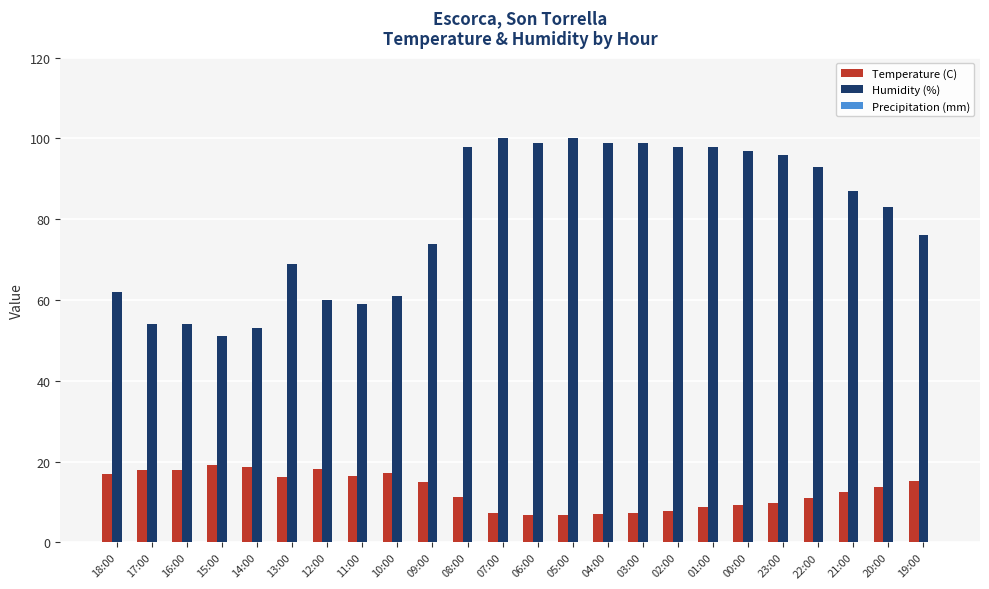

The value of Temperature (C) at 15:00 is 19.2. True or false?

True